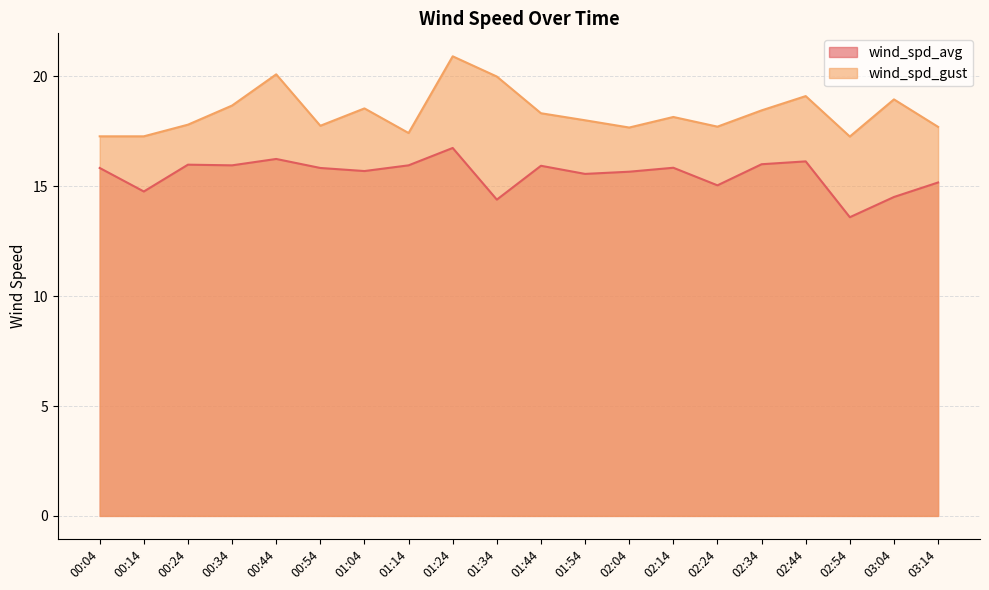

Which series has the largest range (max minus min)?

wind_spd_gust